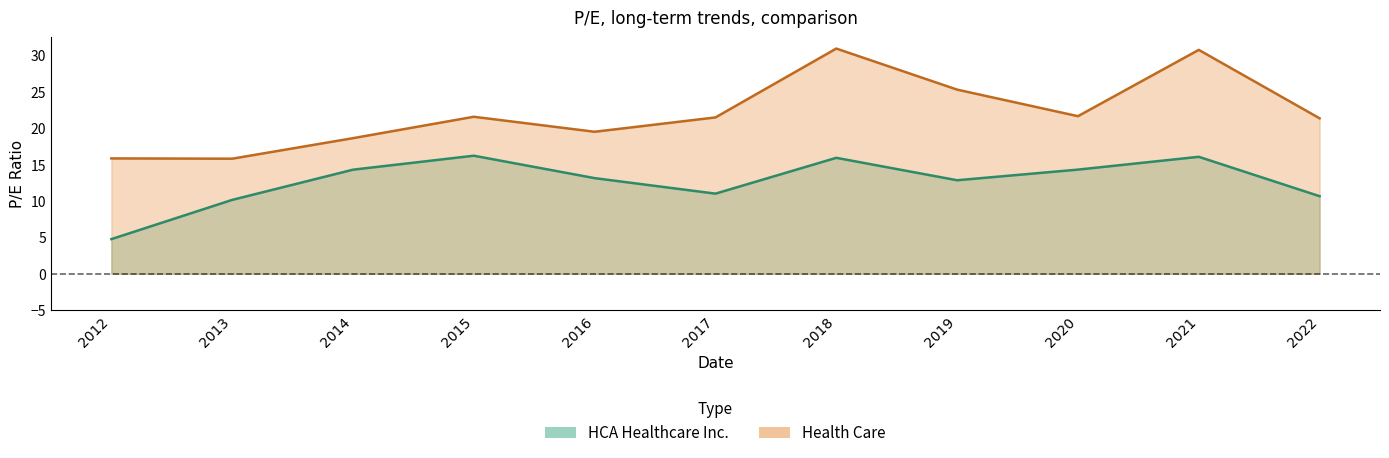

What is the value of the Health Care point at the 2nd from the left?

15.8